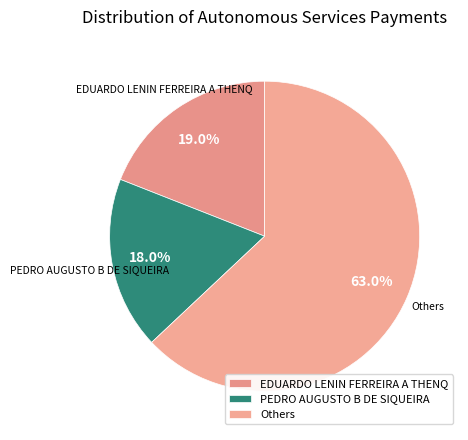

Which category accounts for the majority?

Others